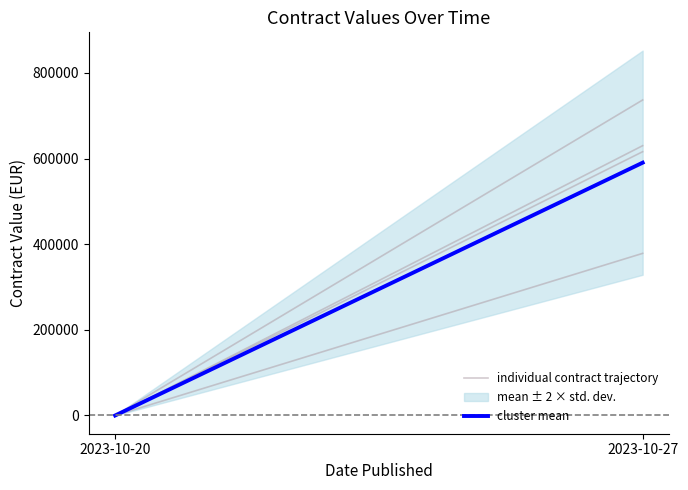

Where is individual contract trajectory nearest to the value 189300?

2023-10-20